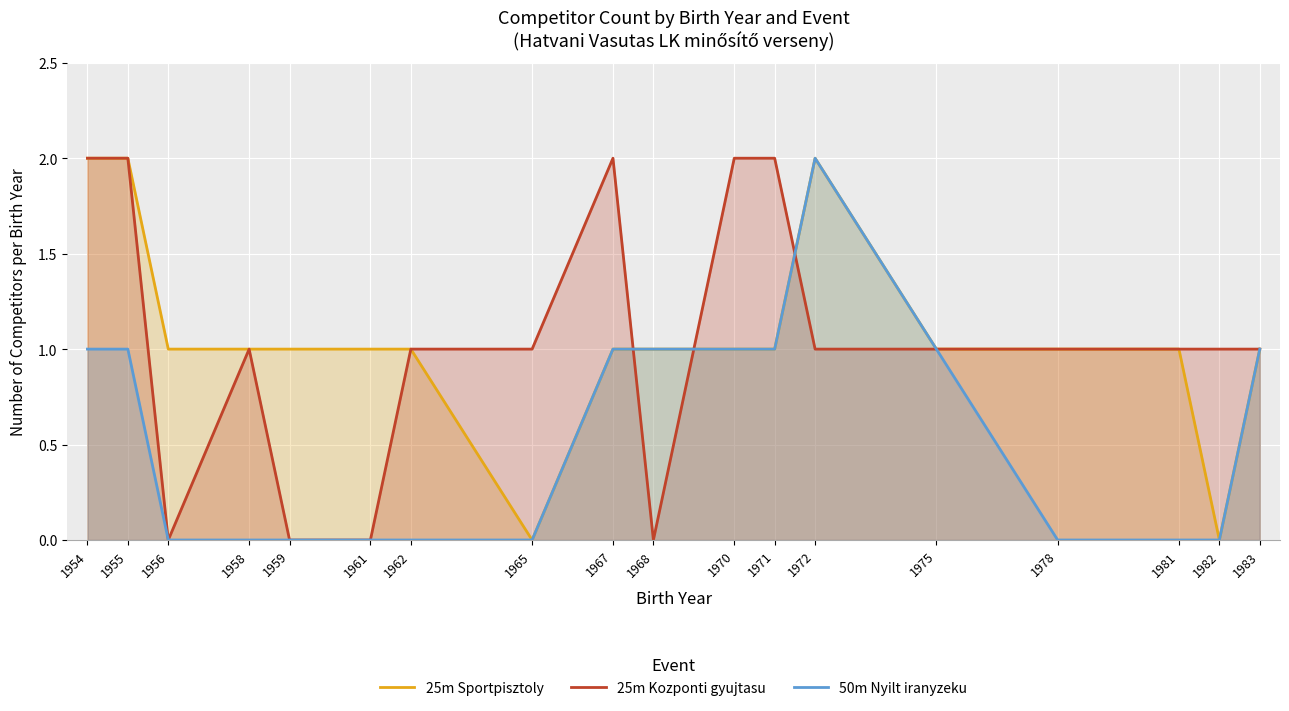

Reading left to right, extract all data points from this chart.

25m Sportpisztoly: 2	2	1	1	1	1	1	0	1	1	1	1	2	1	1	1	0	1
25m Kozponti gyujtasu: 2	2	0	1	0	0	1	1	2	0	2	2	1	1	1	1	1	1
50m Nyilt iranyzeku: 1	1	0	0	0	0	0	0	1	1	1	1	2	1	0	0	0	1